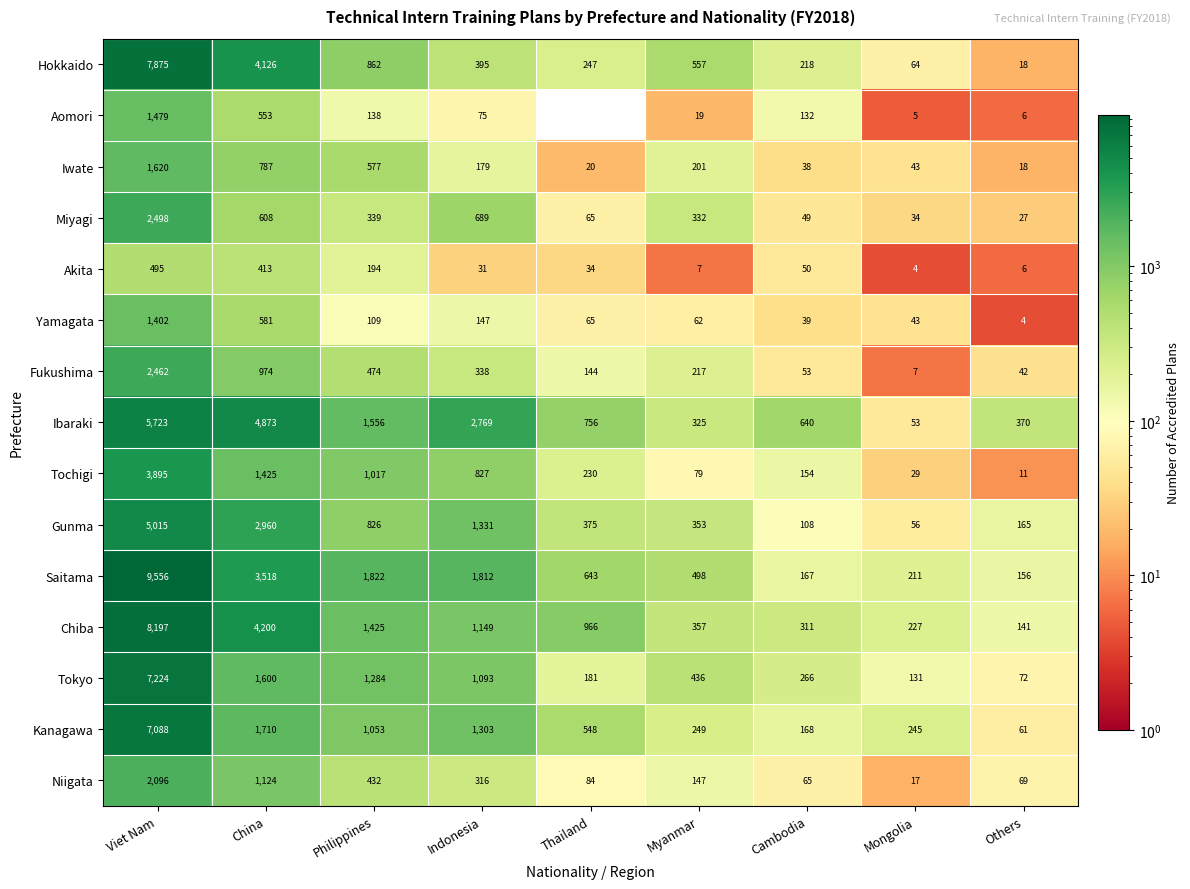

What is the spread (max minus min) of values at Philippines?

1713